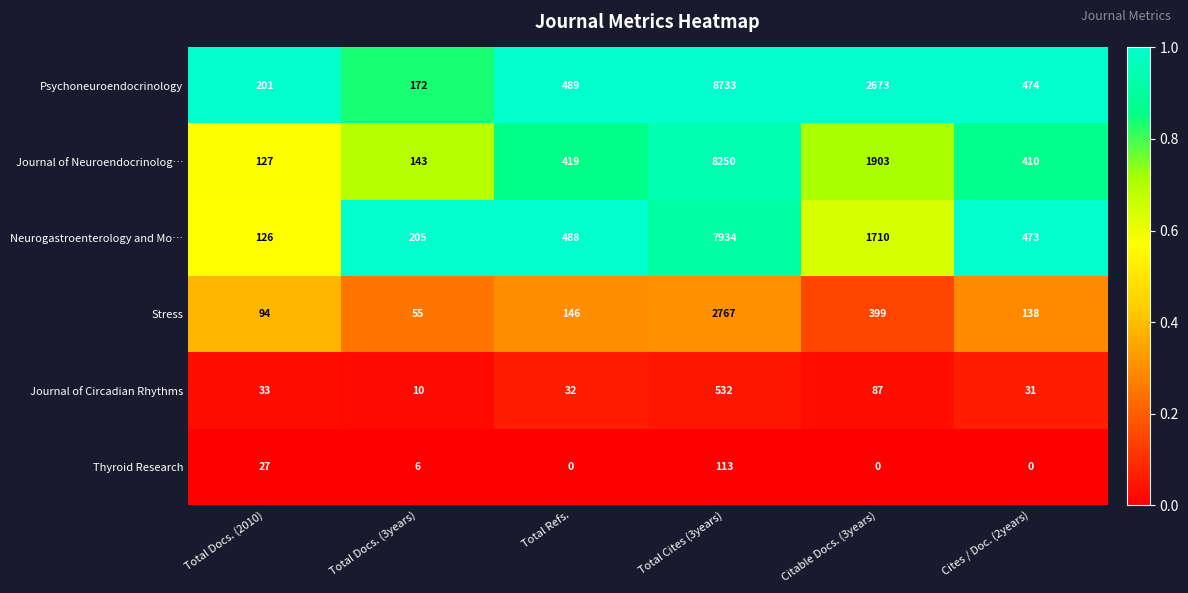

What is the spread (max minus min) of values at Citable Docs. (3years)?

2673